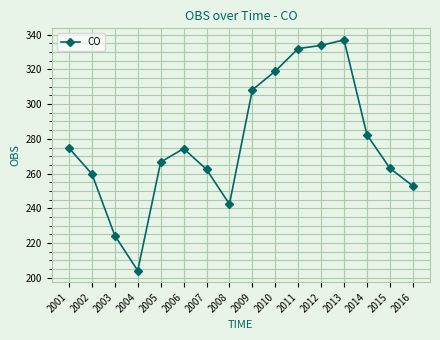

What is the approximate value at 2011?

332.0